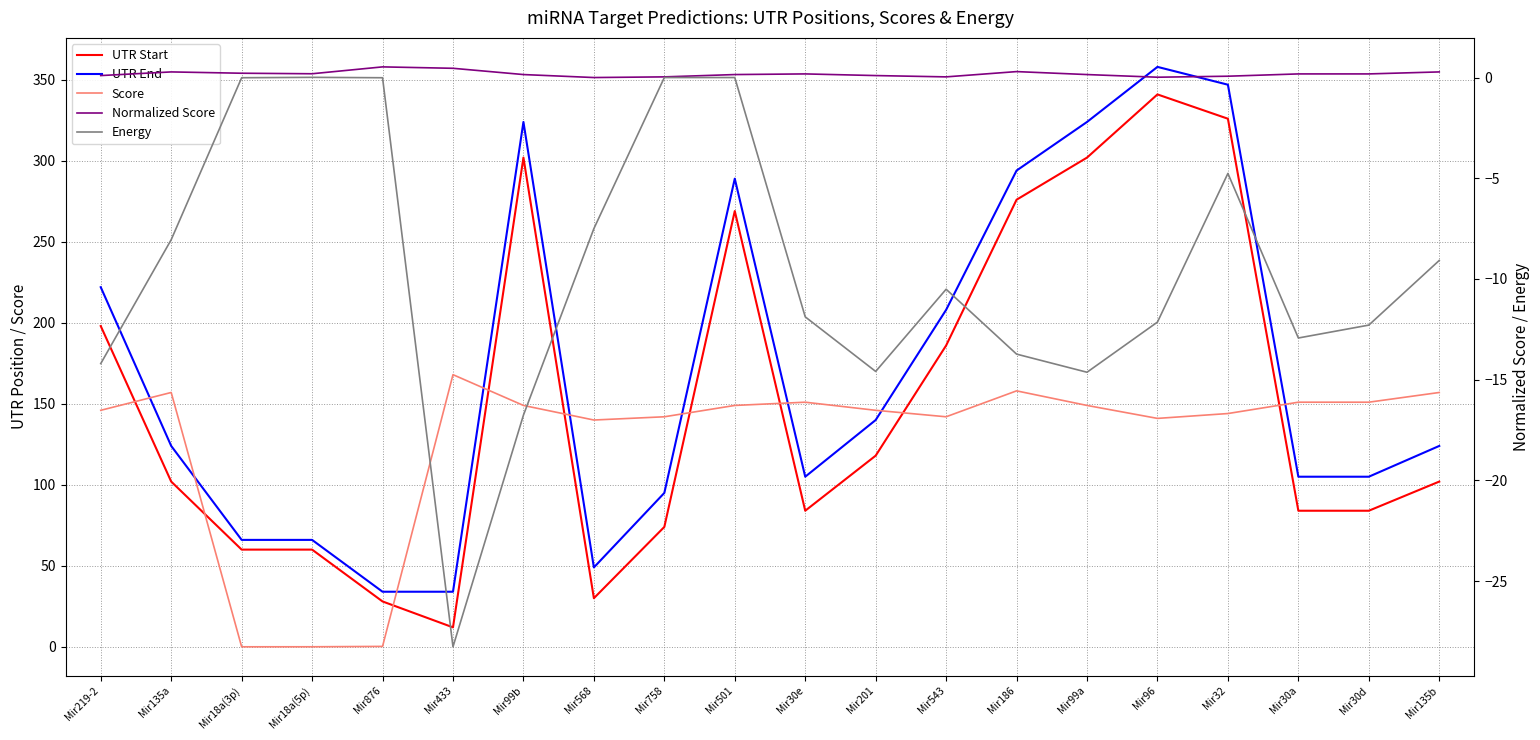

Between Mir135b and Mir96, which is larger?

Mir96